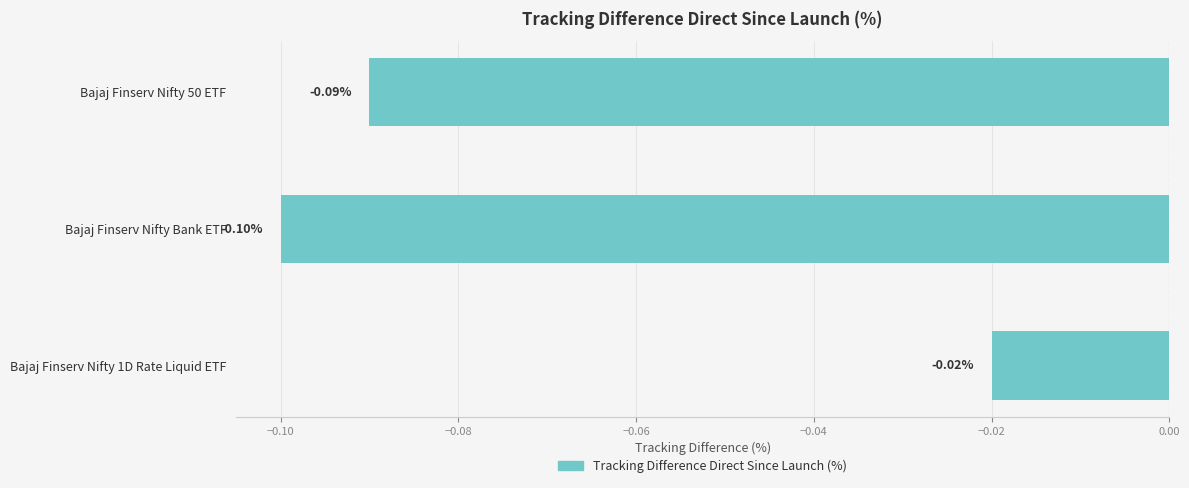

Rank the categories by value from lowest to highest.

Bajaj Finserv Nifty Bank ETF, Bajaj Finserv Nifty 50 ETF, Bajaj Finserv Nifty 1D Rate Liquid ETF